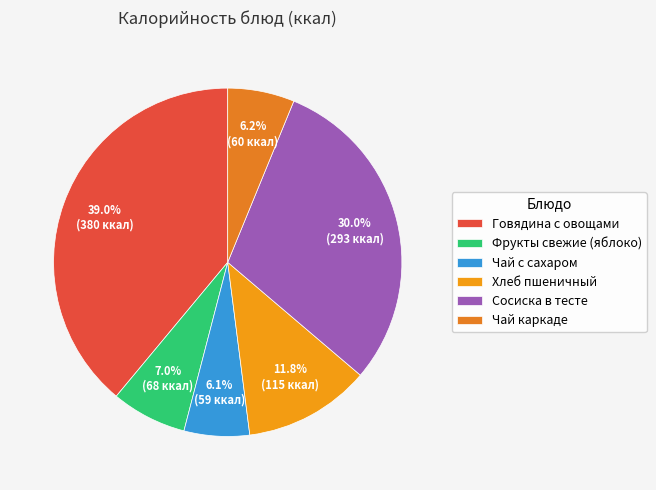

Does any single category account for the majority?

No